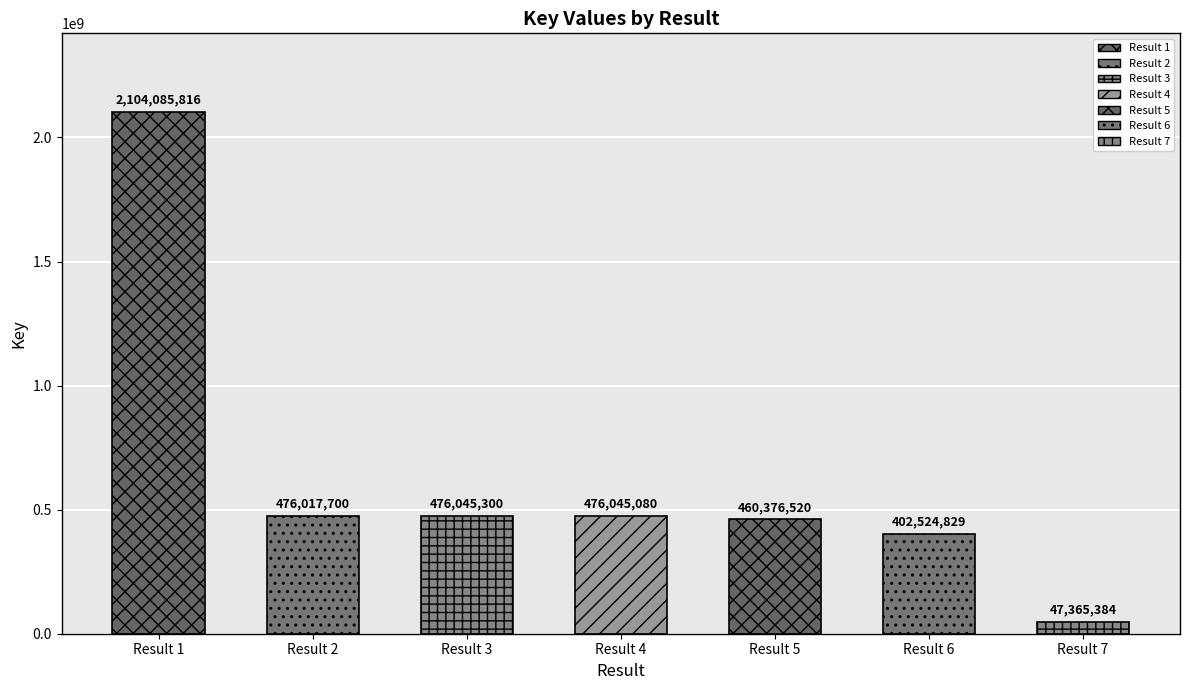

Count the number of categories in the chart.

7